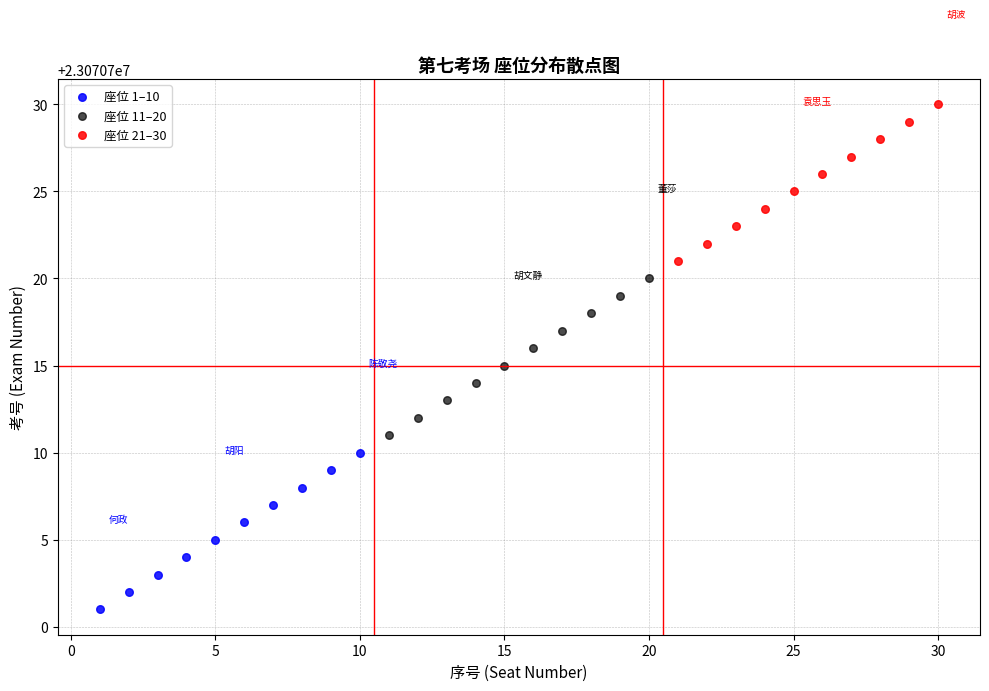

What are all the series names shown in the legend?

座位 1–10, 座位 11–20, 座位 21–30